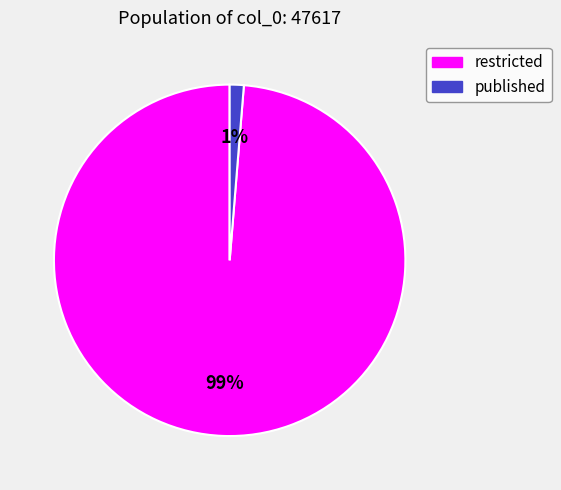

Rank the categories by value from highest to lowest.

restricted, published